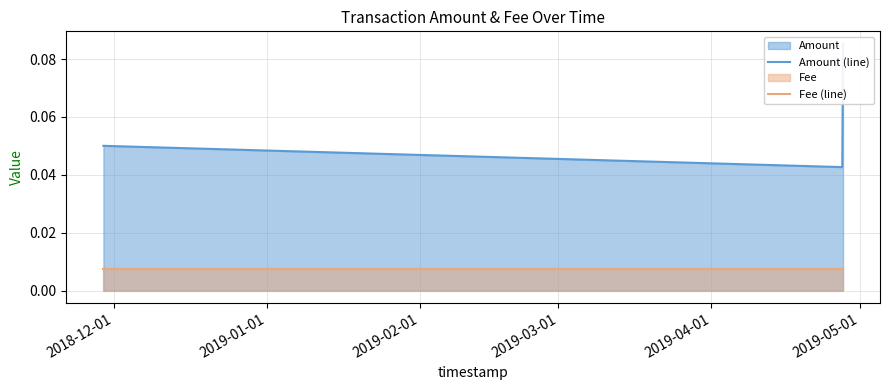

At how many categories does at least one series exceed 0?

3